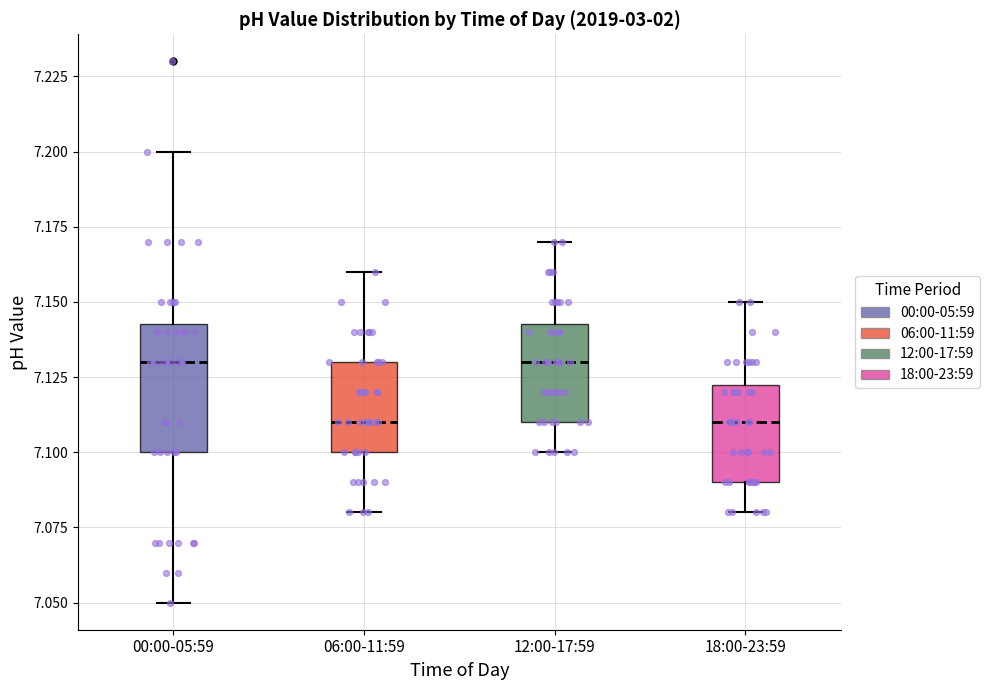

Reading left to right, transcribe this box plot: for each box, give where its median line is, the range the box spans, and where its two whiskers end, as read against the y-axis. The values are not printed on the chart, so give them approximately, as read against the axis.

00:00-05:59: median 7.130, box 7.100 to 7.145, whiskers 7.050 to 7.200
06:00-11:59: median 7.110, box 7.100 to 7.130, whiskers 7.080 to 7.160
12:00-17:59: median 7.130, box 7.110 to 7.145, whiskers 7.100 to 7.170
18:00-23:59: median 7.110, box 7.090 to 7.125, whiskers 7.080 to 7.150